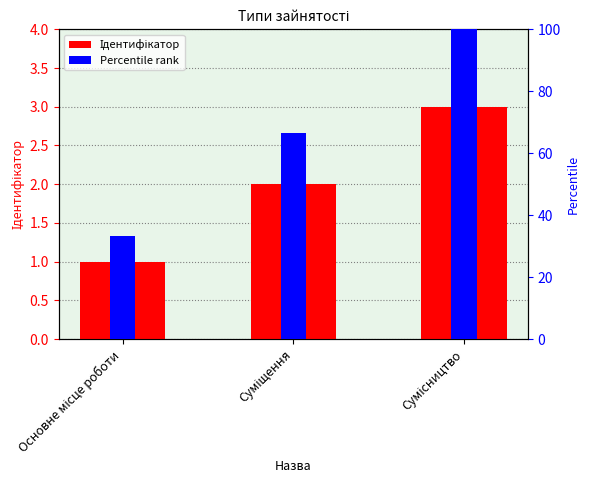

Between Суміщення and Сумісництво, which series saw the biggest shift?

Percentile rank